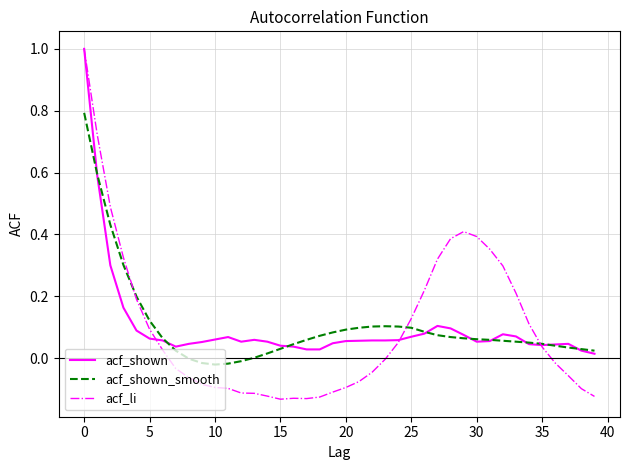

Which series has the largest range (max minus min)?

acf_li